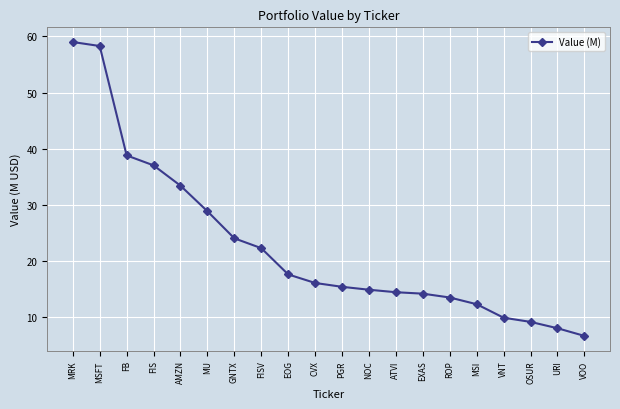

Reading left to right, what are all the values shown in this chart?

MRK=59.0	MSFT=58.3	FB=38.8	FIS=37.0	AMZN=33.4	MU=28.9	GNTX=24.0	FISV=22.3	EOG=17.6	CVX=16.1	PGR=15.4	NOC=14.9	ATVI=14.5	EXAS=14.2	ROP=13.5	MSI=12.3	VNT=9.9	OSUR=9.2	URI=8.0	VOO=6.7